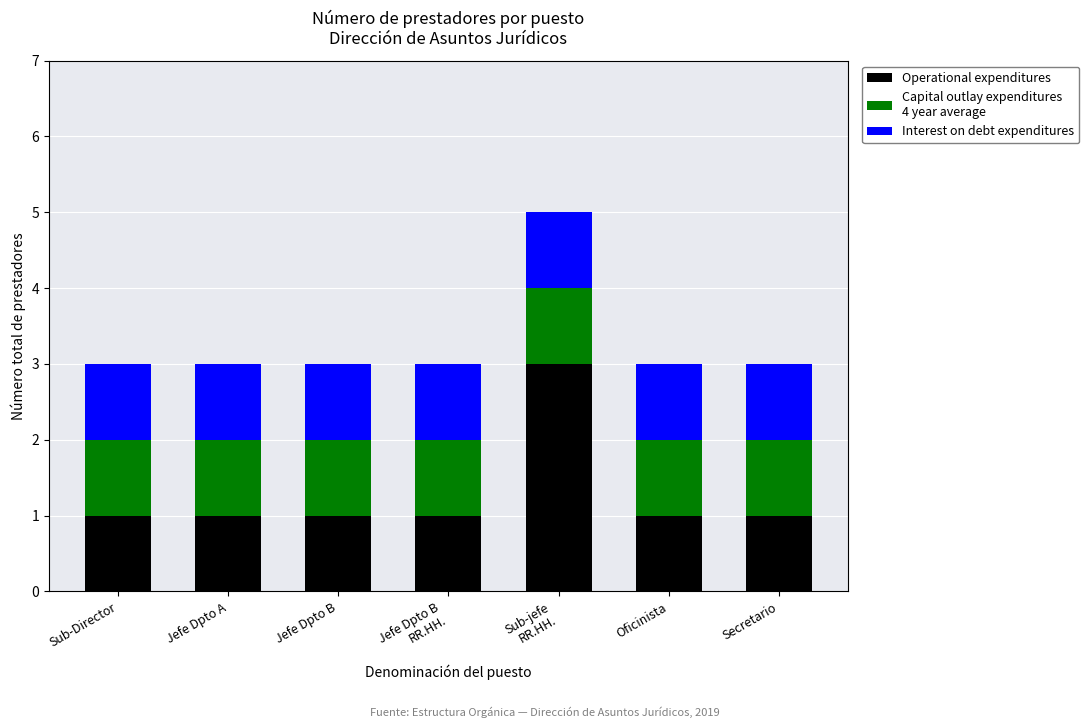

What is the total value across all series at Sub-Director?

3